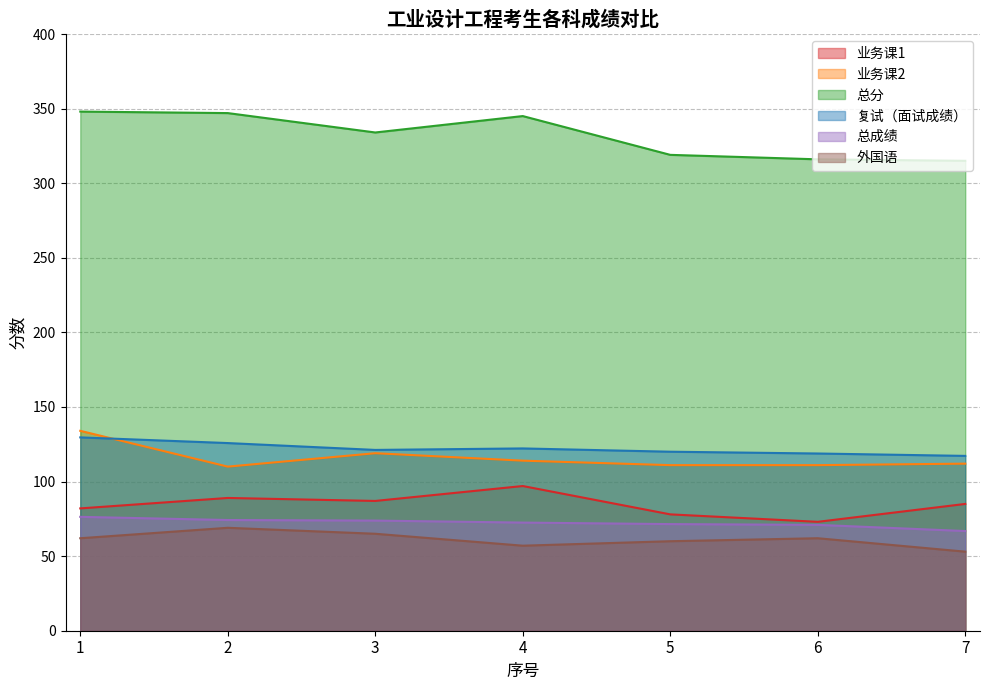

Which series has the largest total across all categories?

总分